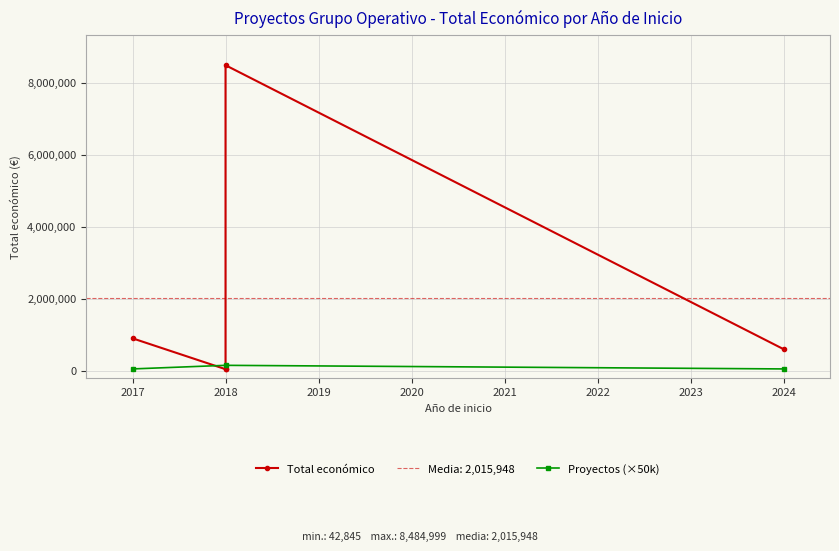

Rank the categories by value from lowest to highest.

2018, 2018, 2024, 2017, 2018